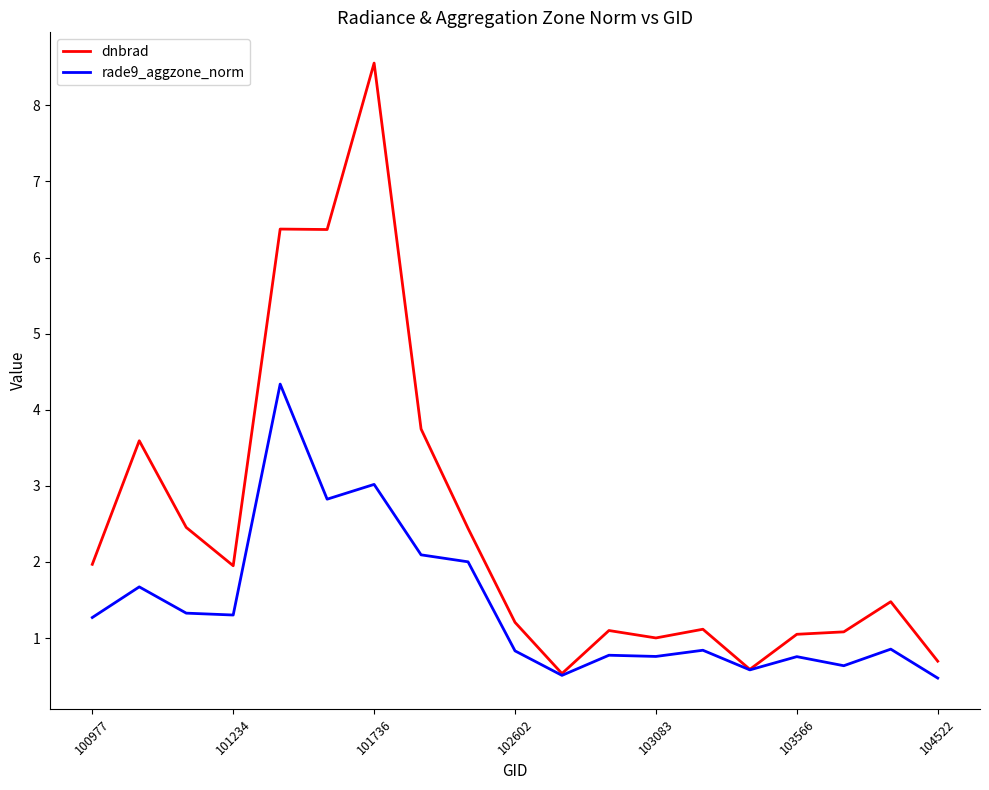

Which series has the largest range (max minus min)?

dnbrad